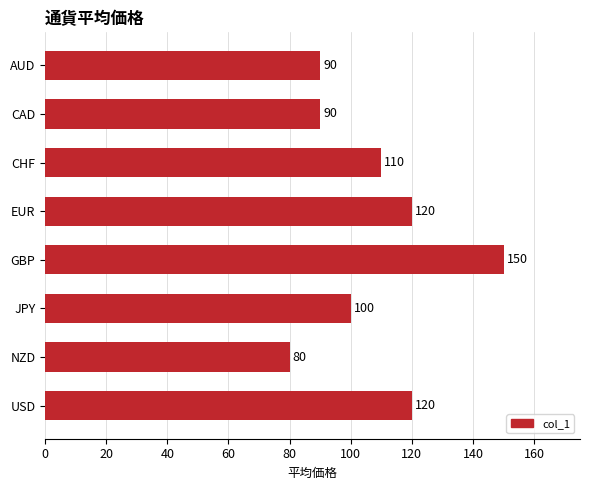

Which has a higher value, AUD or EUR?

EUR